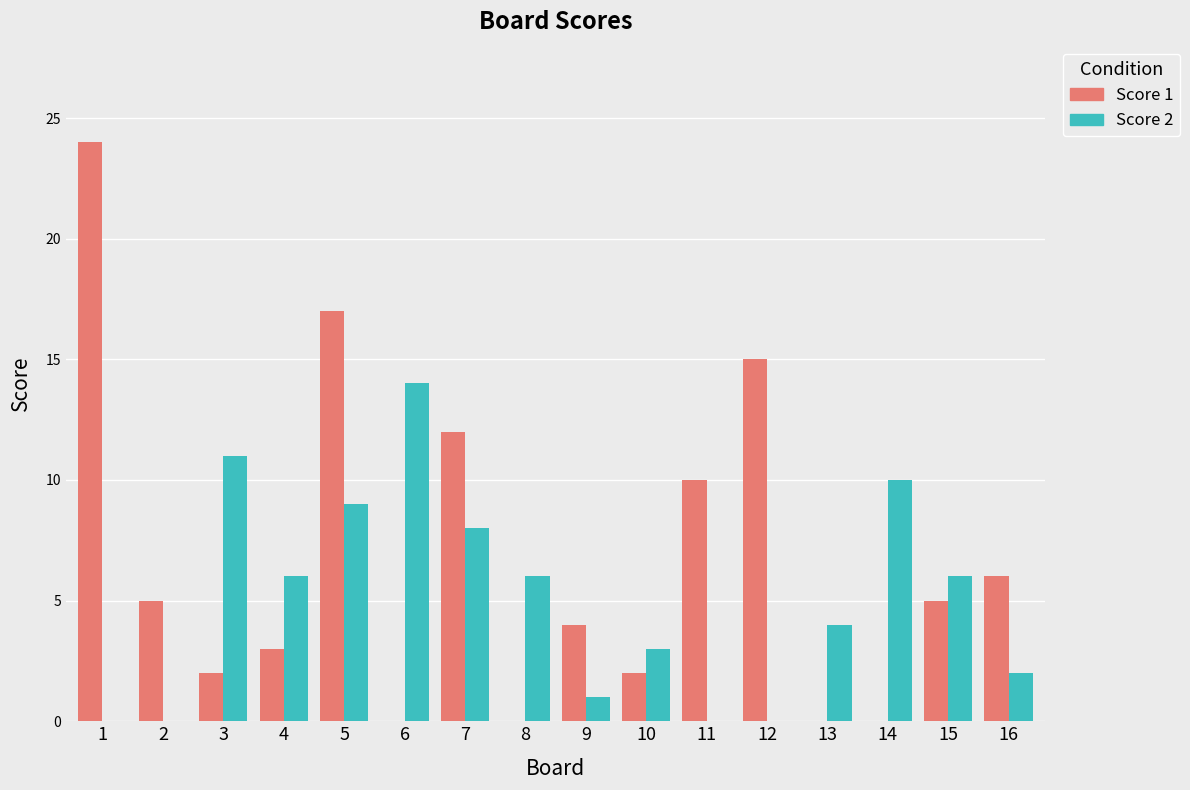

Between 1 and 4, which series saw the biggest shift?

Score 1